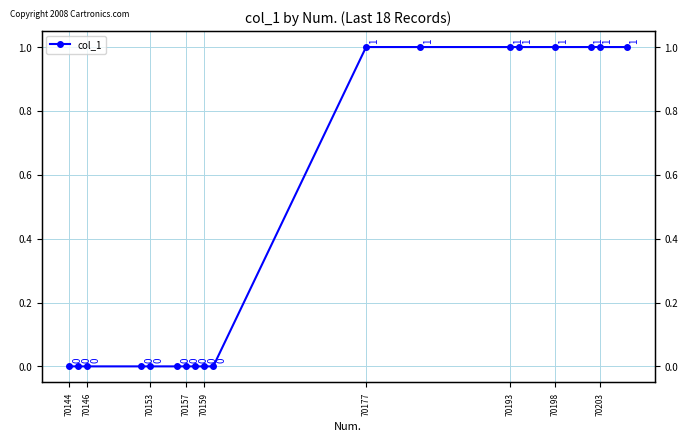

The chart shows a value of 2 at 13. True or false?

False